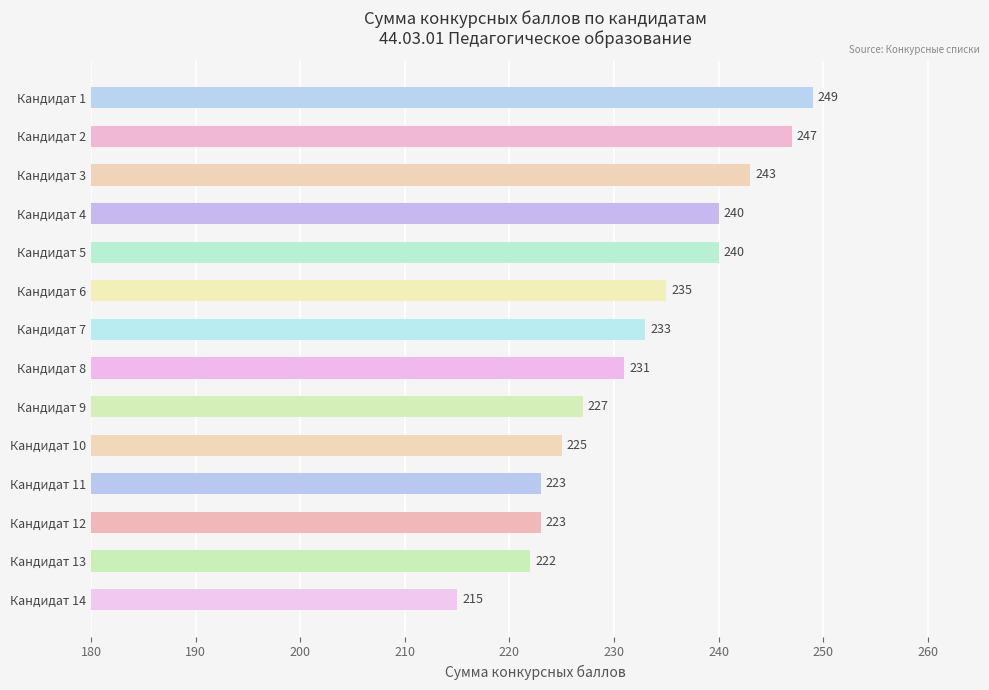

What is the value of the 7th bar from the top?

233